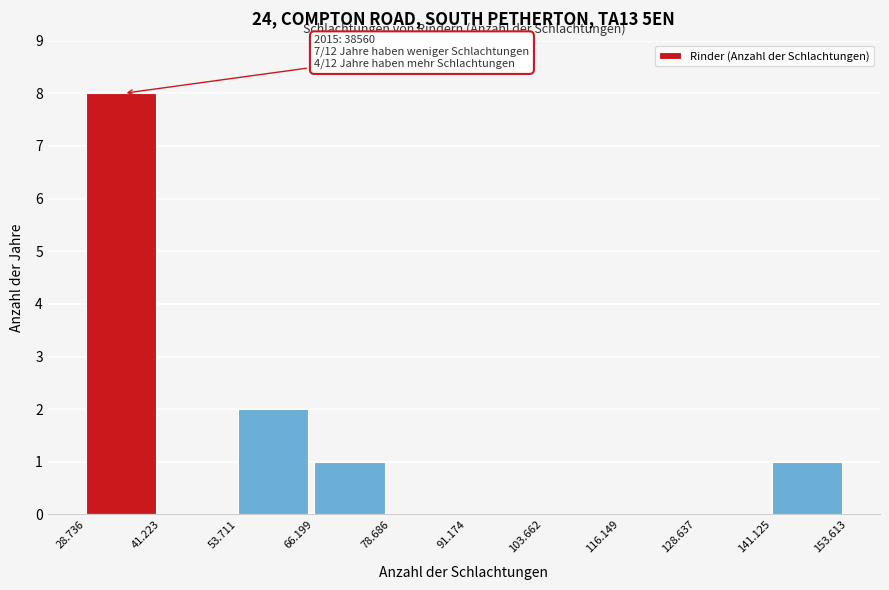

Reading right to left, extract all data points from this chart.

141.125=1	128.637=0	116.149=0	103.662=0	91.174=0	78.686=0	66.199=1	53.711=2	41.223=0	28.736=8